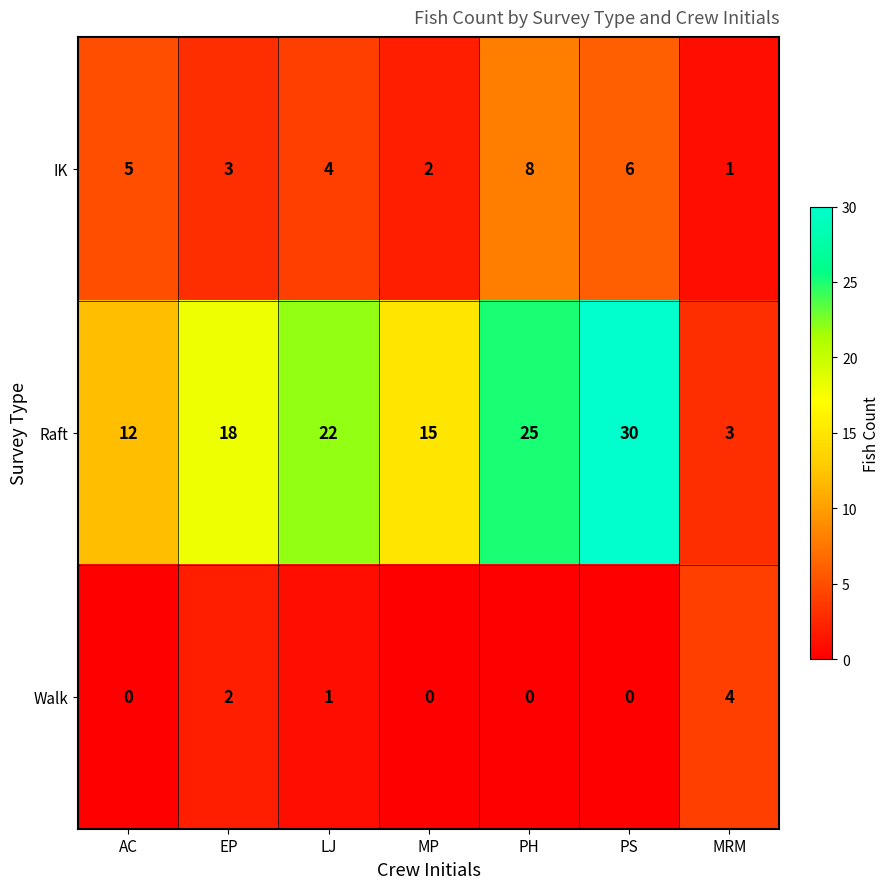

What is the average value of the IK series?

4